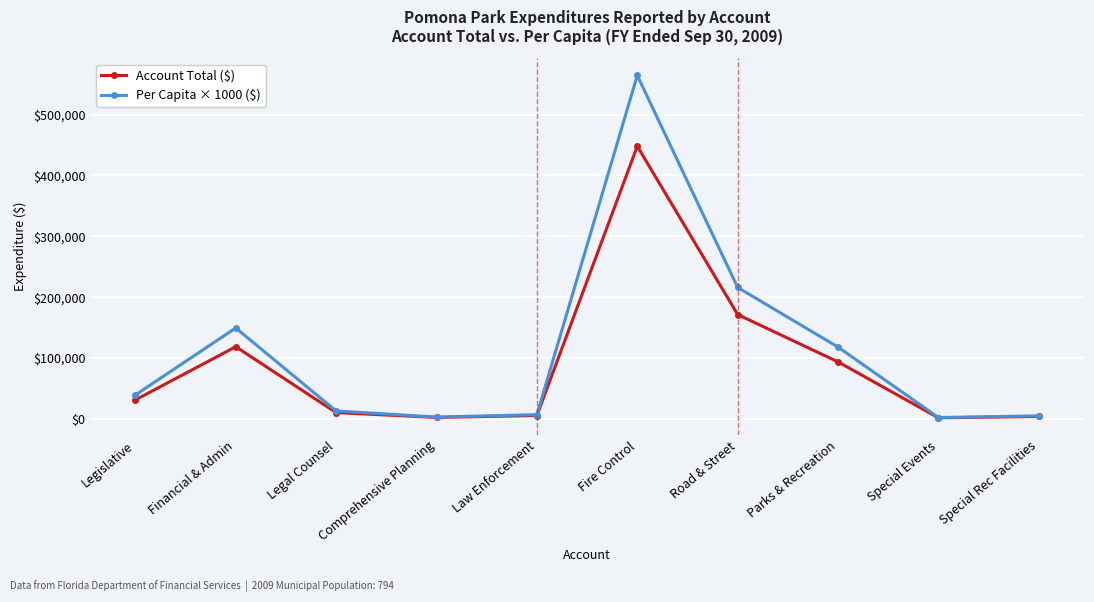

Which category has the highest value across all series?

Fire Control